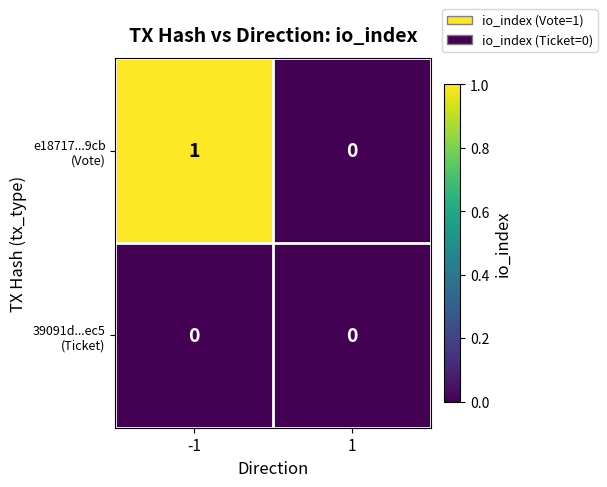

At which category is the sum across all series the highest?

-1